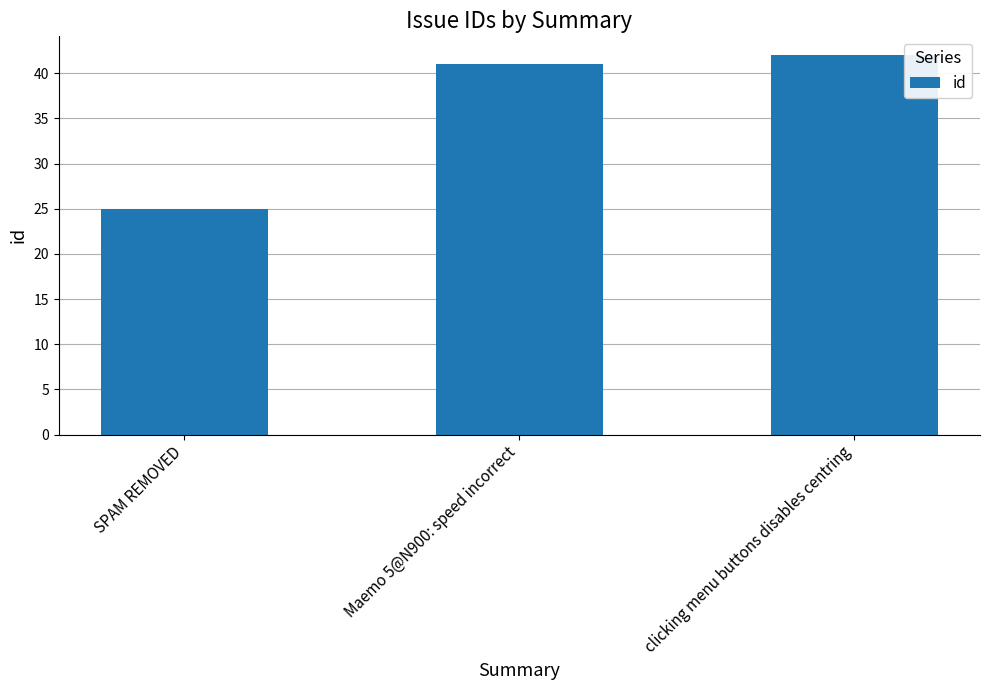

Rank the categories by value from highest to lowest.

clicking menu buttons disables centring, Maemo 5@N900: speed incorrect, SPAM REMOVED